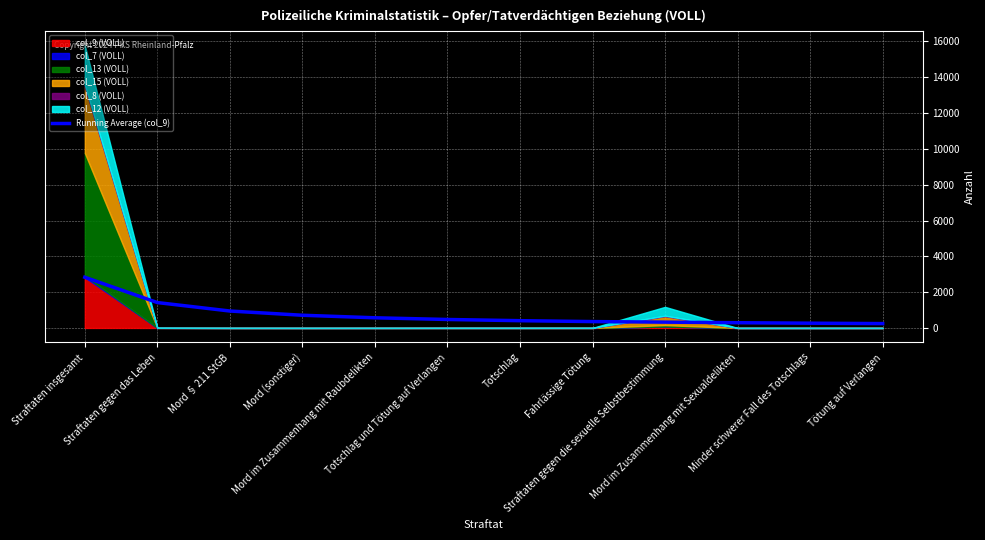

What is the smallest value displayed?

243.1